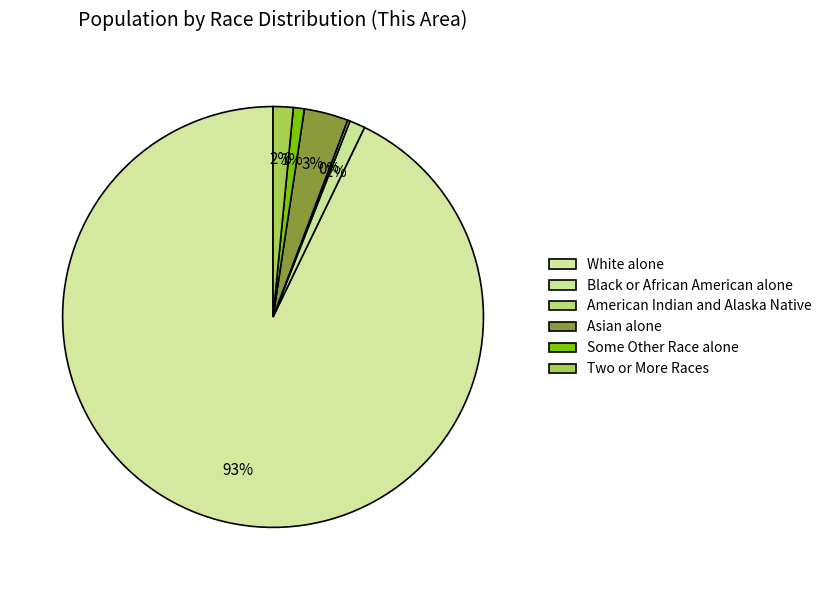

Combined, what portion of the pie is Two or More Races and Asian alone?

4.9%